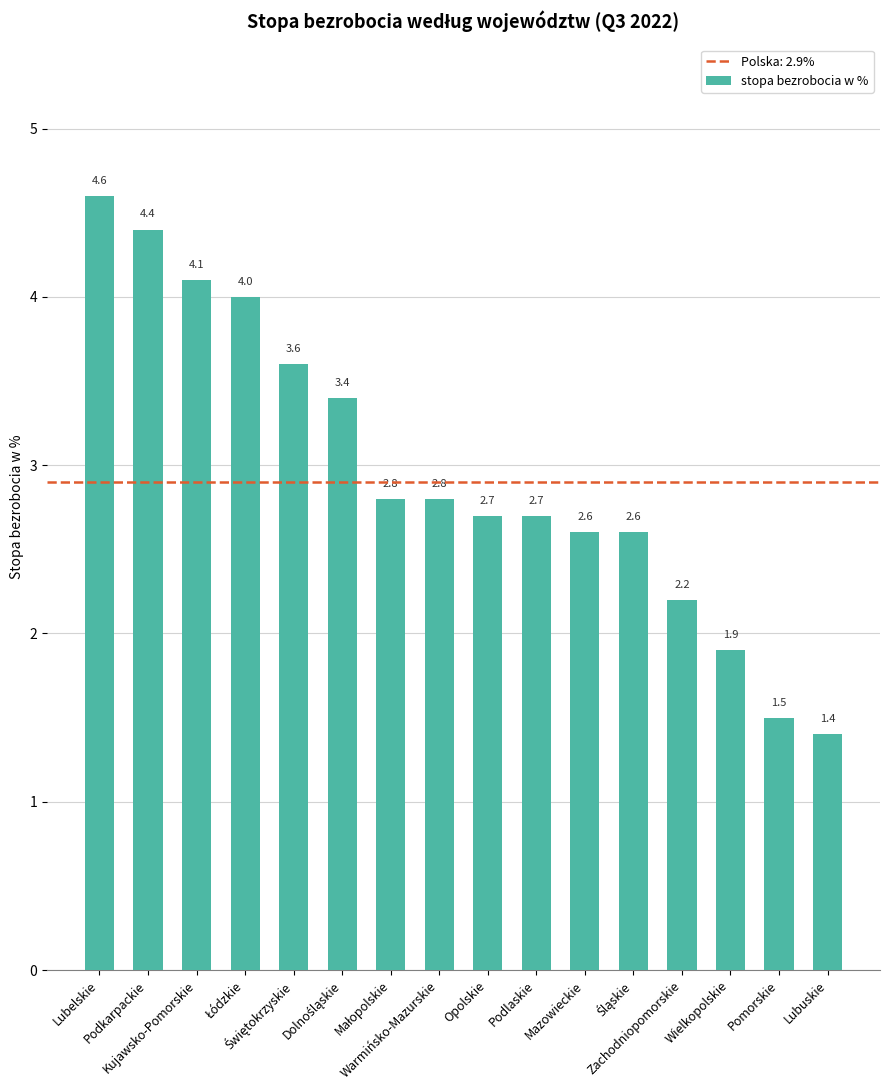

Are the bars horizontal?

No